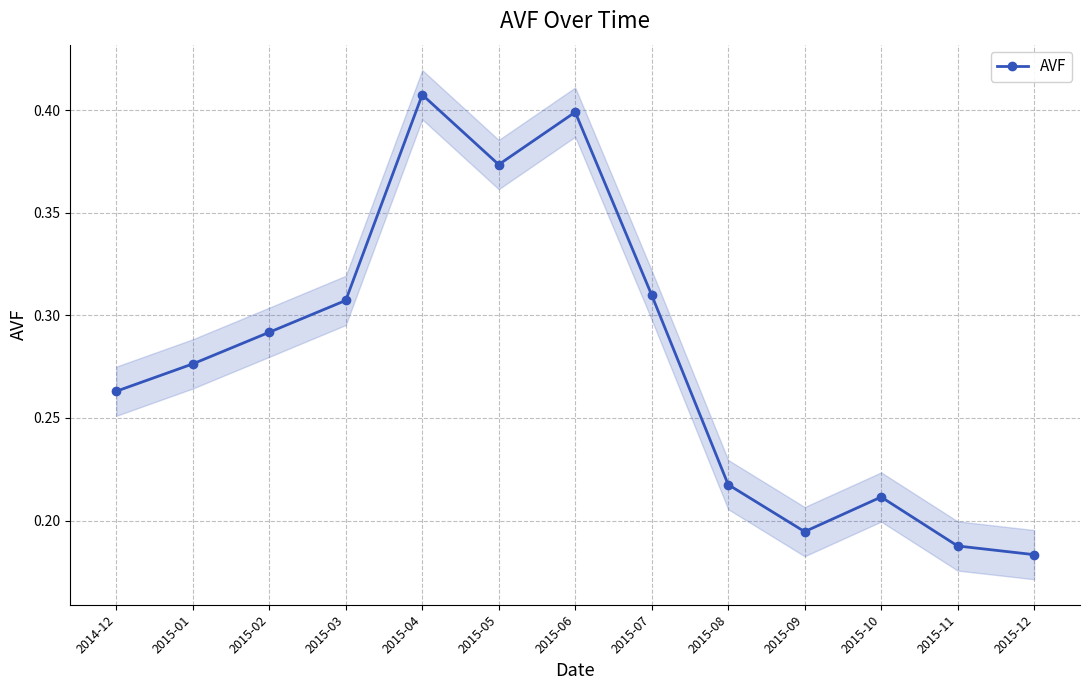

Rank the categories by value from lowest to highest.

2015-12, 2015-11, 2015-09, 2015-10, 2015-08, 2014-12, 2015-01, 2015-02, 2015-03, 2015-07, 2015-05, 2015-06, 2015-04